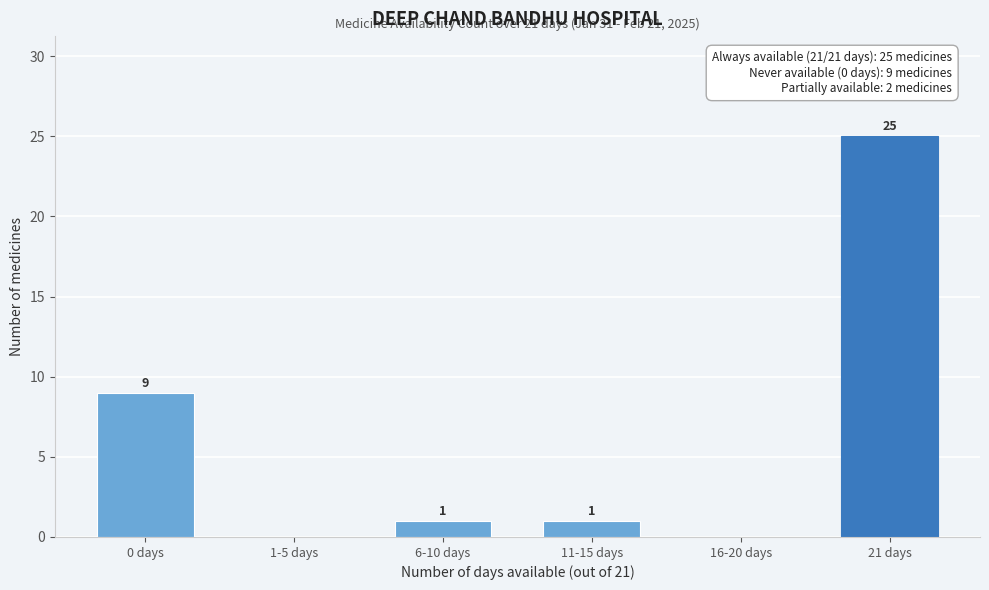

Reading right to left, extract all data points from this chart.

21 days=25	16-20 days=0	11-15 days=1	6-10 days=1	1-5 days=0	0 days=9